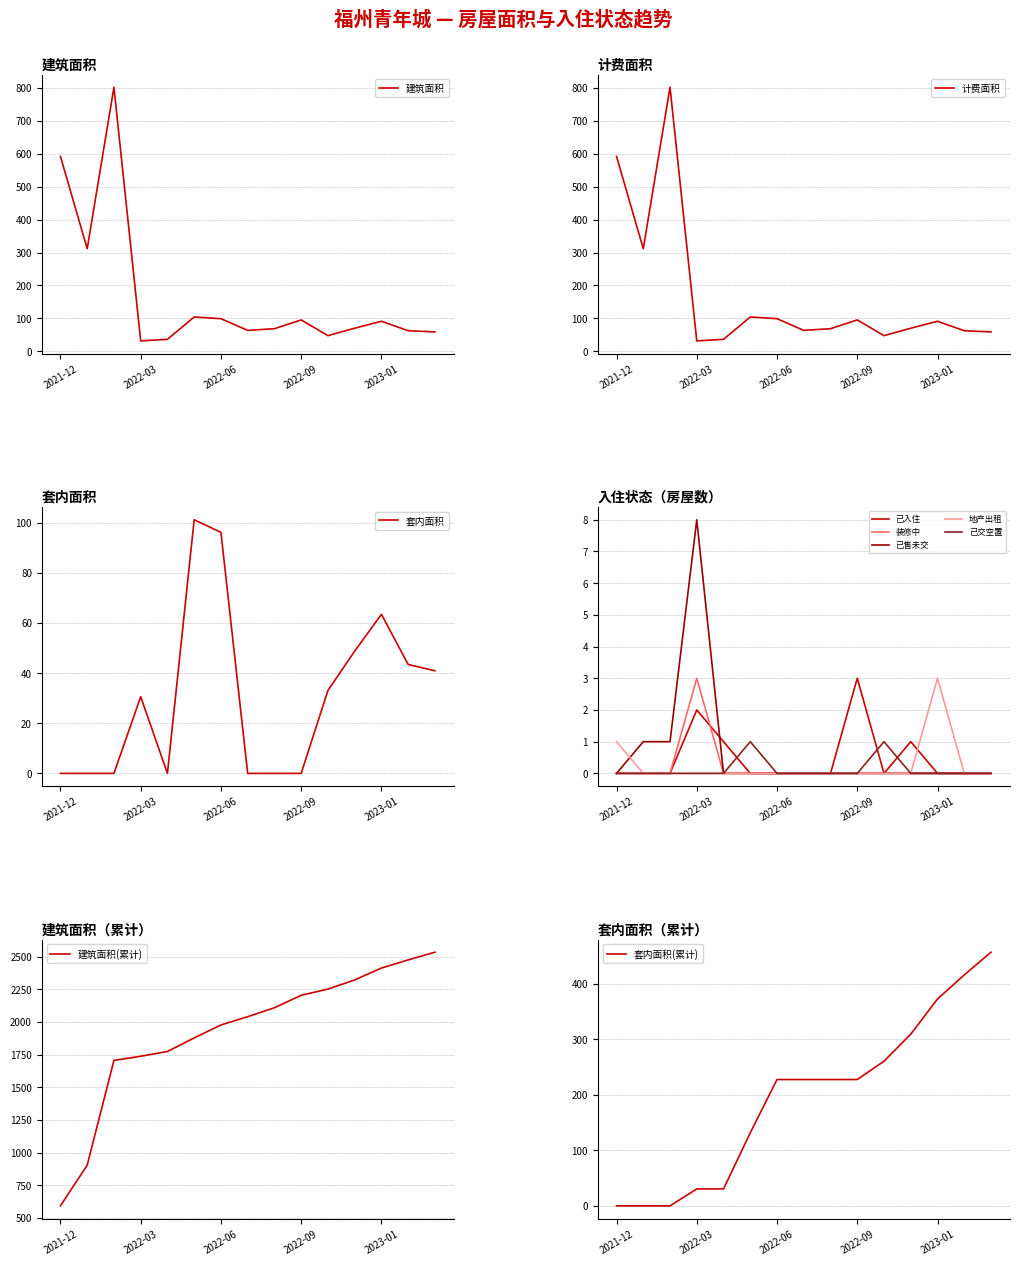

Which series has the widest spread of values?

建筑面积